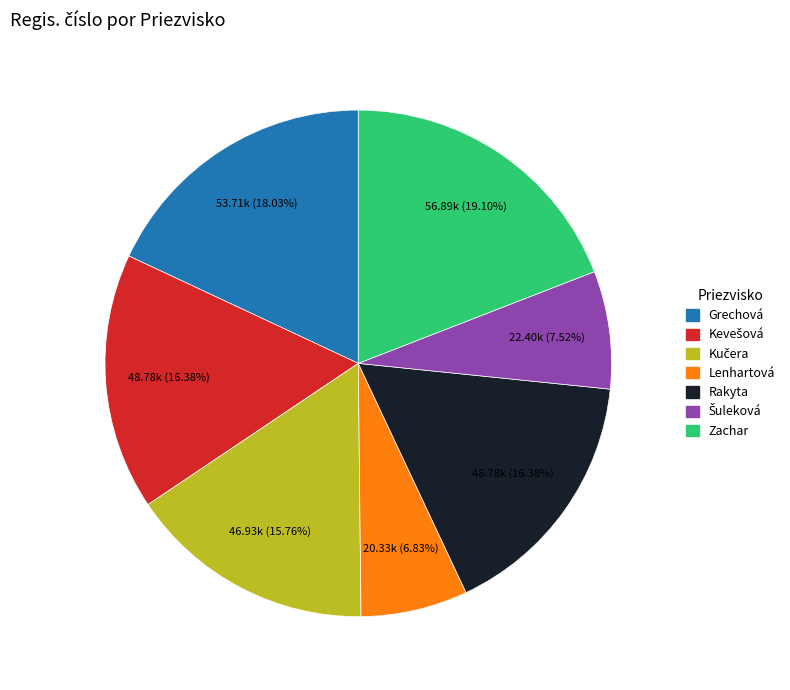

Is it true that Zachar is 5% of the pie?

False